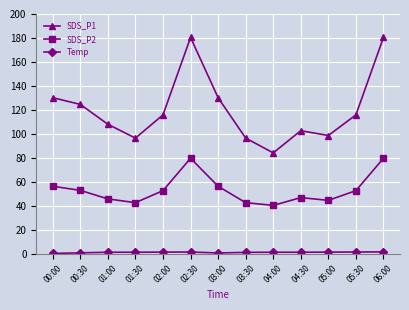

Is it true that SDS_P2 equals 79.6 at 02:30?

True